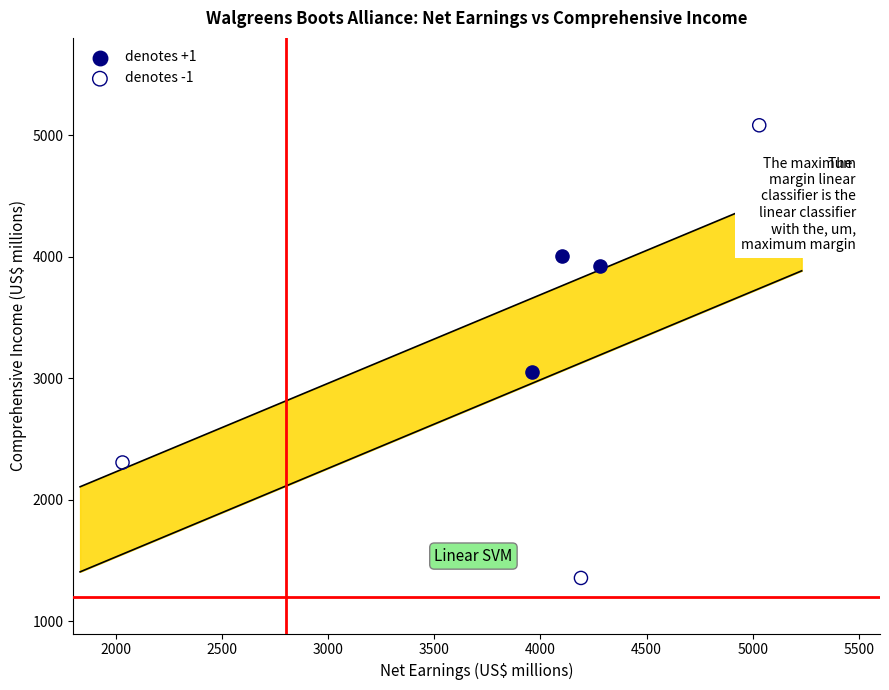

What are all the series names shown in the legend?

denotes +1, denotes -1